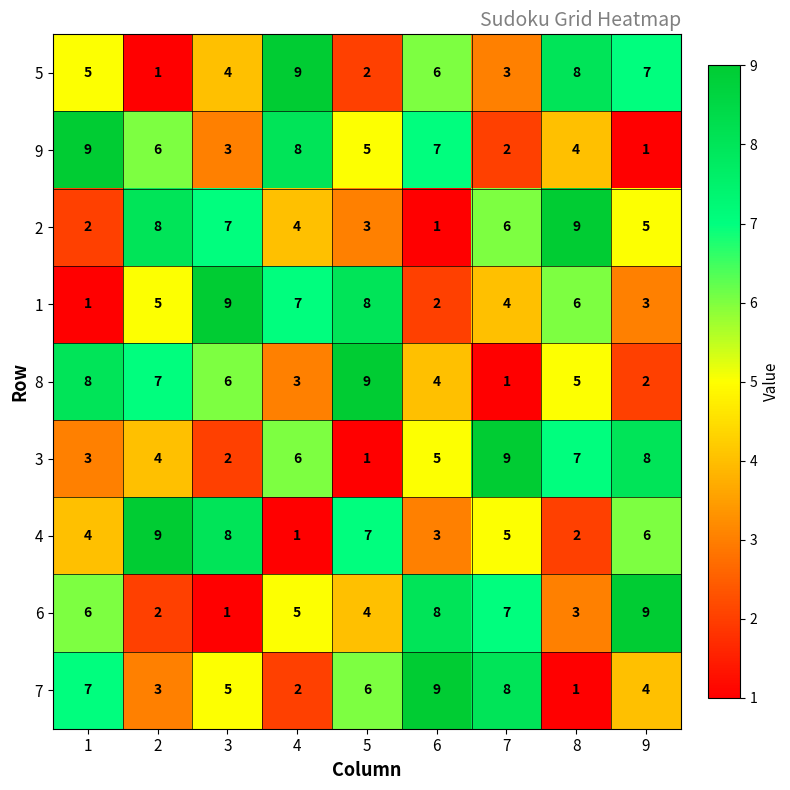

At 3, list the series in order from smallest to largest.

6, 3, 9, 5, 7, 8, 2, 4, 1